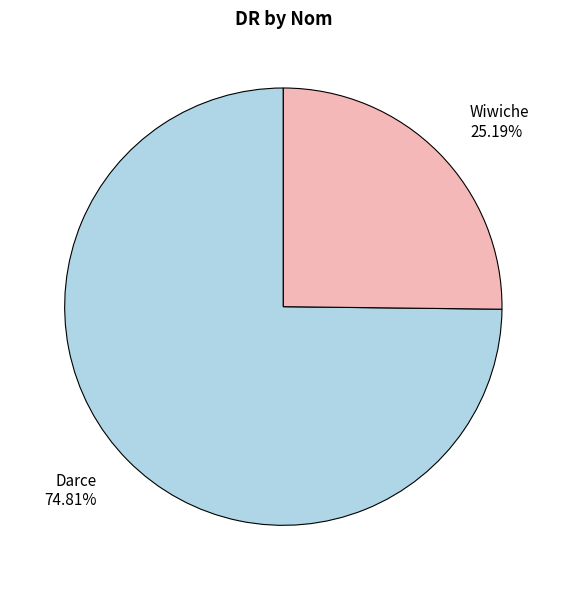

To the nearest percent, what is the average slice percentage?

50%